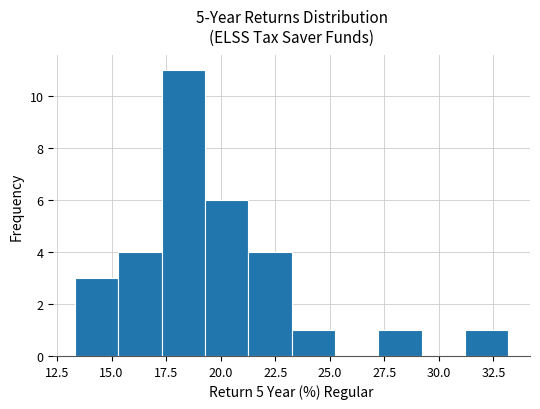

Read against the x-axis, roughly where is the centre of the tallest bar?

18.5